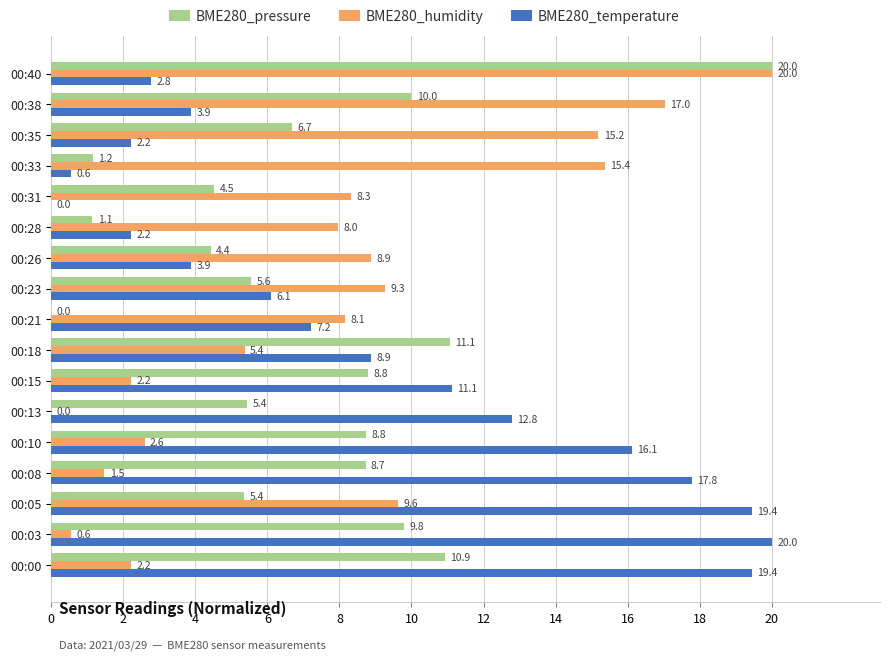

Which category has the highest value in the BME280_humidity series?

00:40